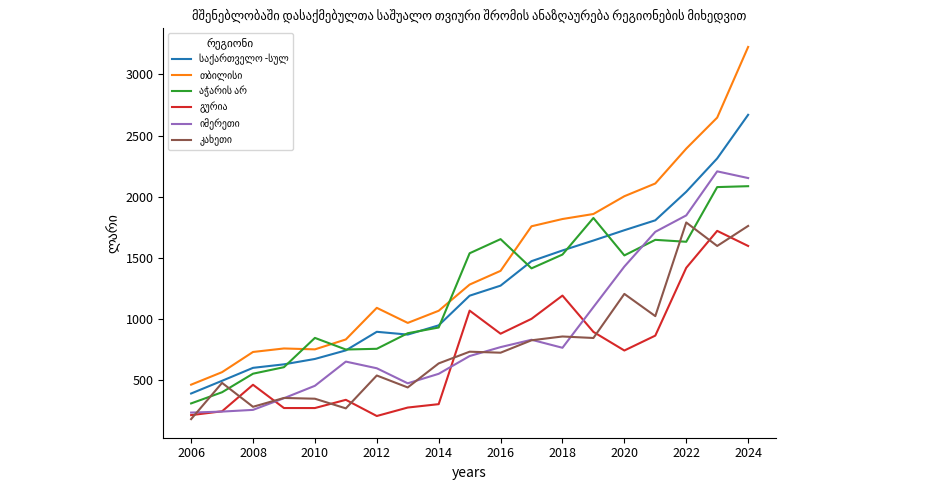

What is the maximum value shown in the chart?

3224.4